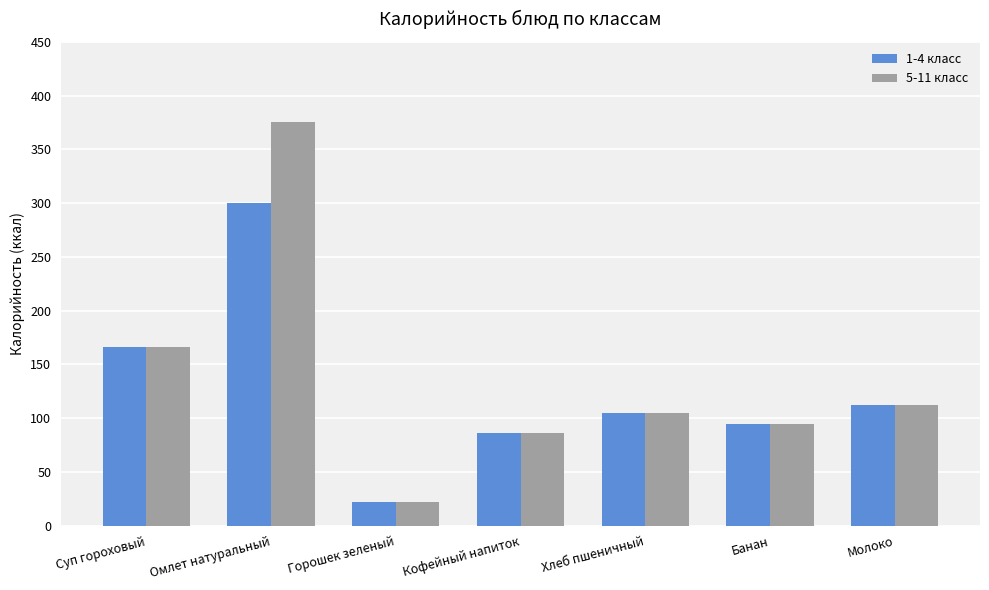

Reading right to left, transcribe all the data shown in this chart.

1-4 класс: 112.0	94.5	104.7	86.0	22.1	300.6	166.4
5-11 класс: 112.0	94.5	104.7	86.0	22.1	375.8	166.4